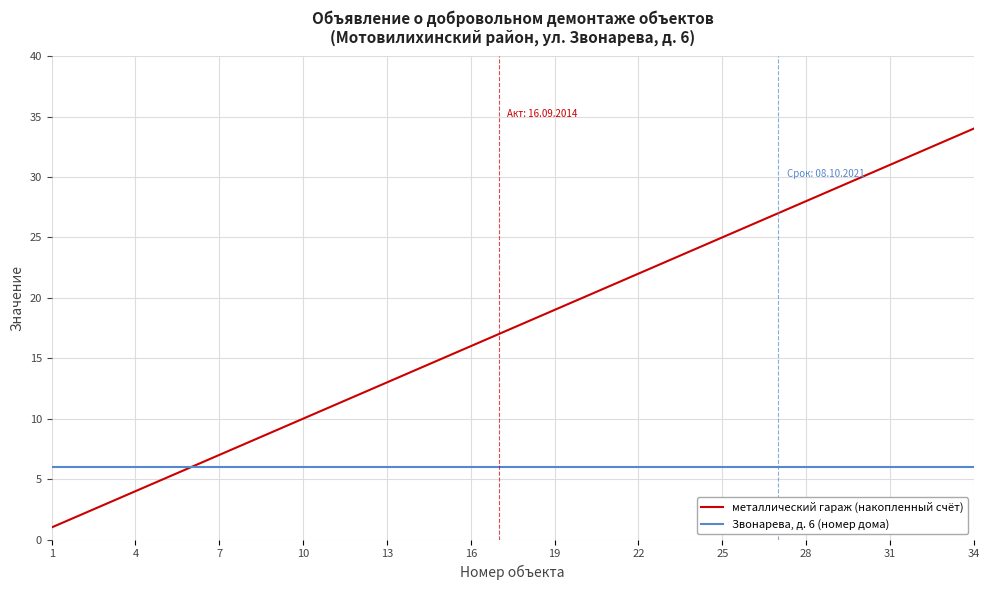

Which series has the largest total across all categories?

металлический гараж (накопленный счёт)